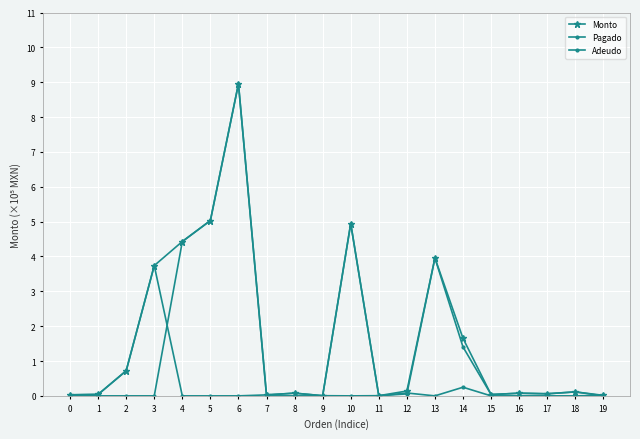

Rank the series by their average value, from lowest to highest.

Pagado, Adeudo, Monto